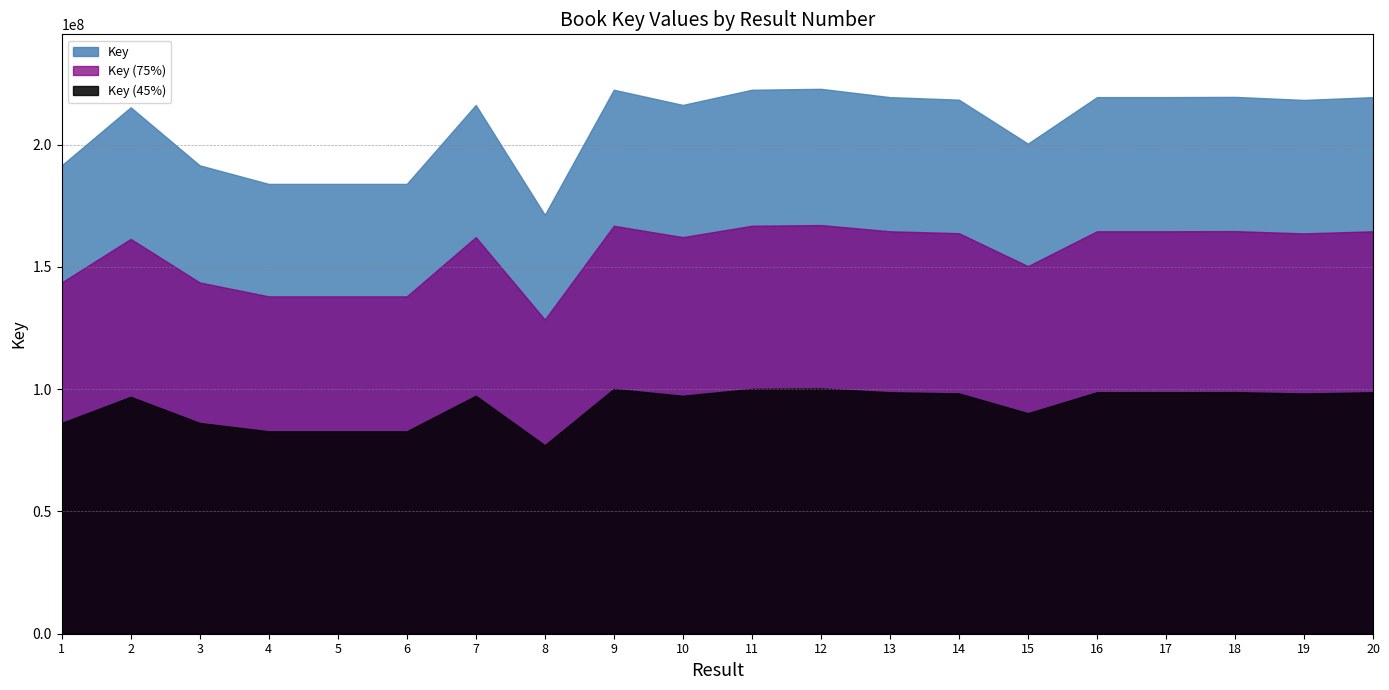

Reading left to right, transcribe all the data shown in this chart.

191497274	215240916	191497156	183914086	183914134	183914031	216204003	171282247	222413934	216204059	222413177	222792557	219398429	218355122	200383837	219398936	219398683	219496709	218245576	219398387